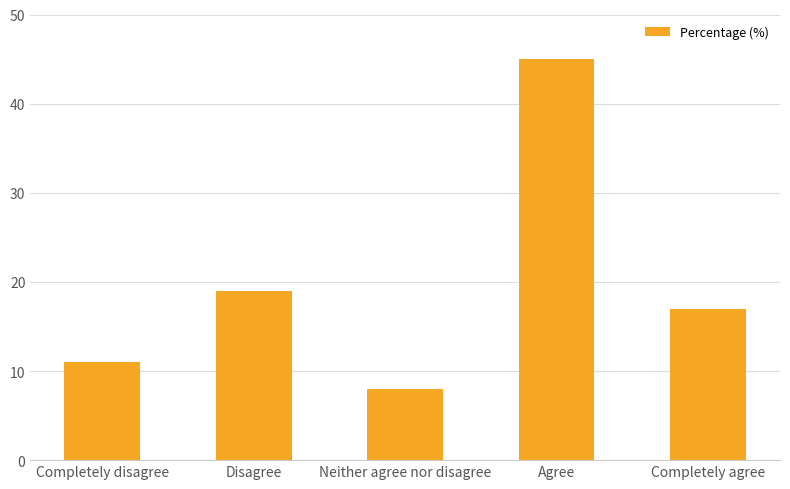

Is it true that the value at Agree is 61?

False